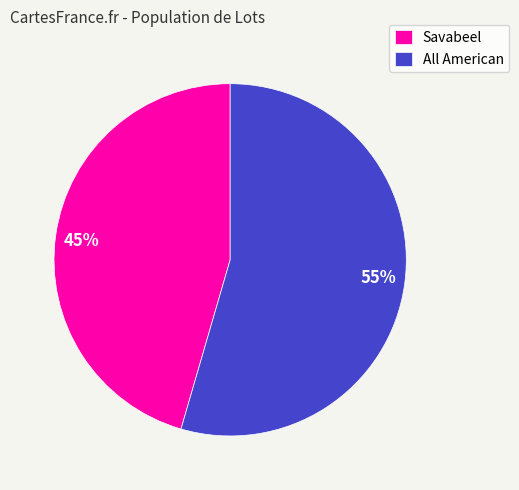

How many slices are in this pie chart?

2